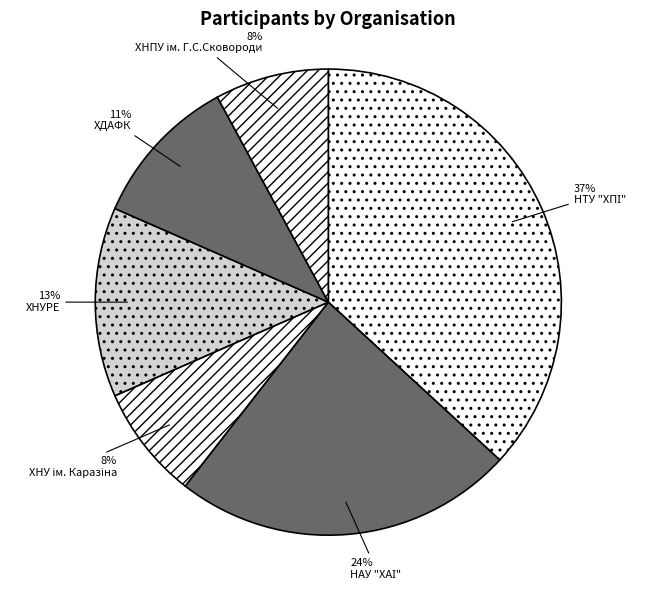

Count the number of slices in the pie.

6